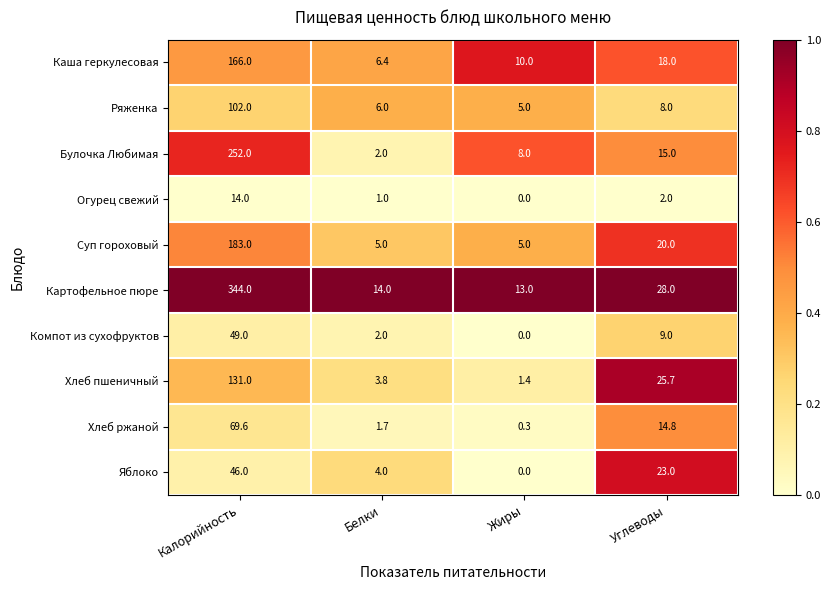

Between Жиры and Углеводы, which series saw the biggest shift?

Хлеб пшеничный